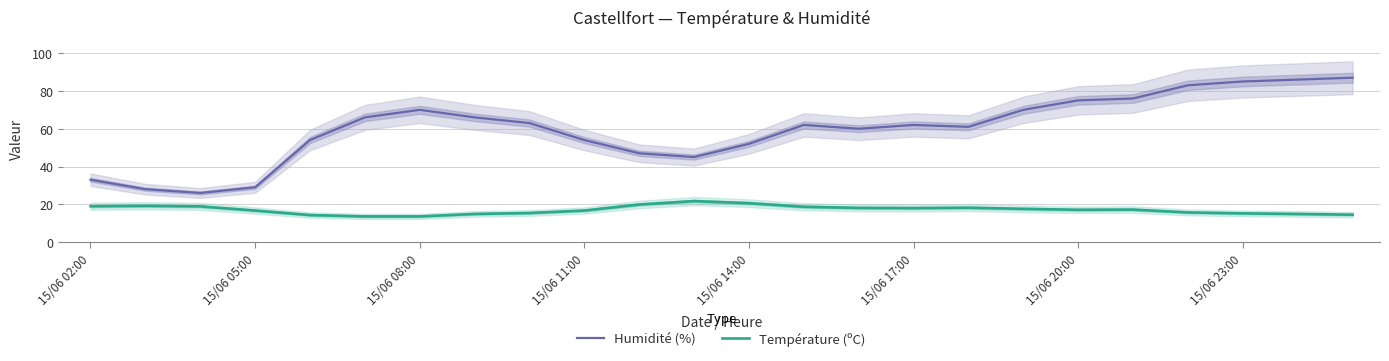

What is the approximate value of Température (ºC) at 15/06 17:00?

18.0